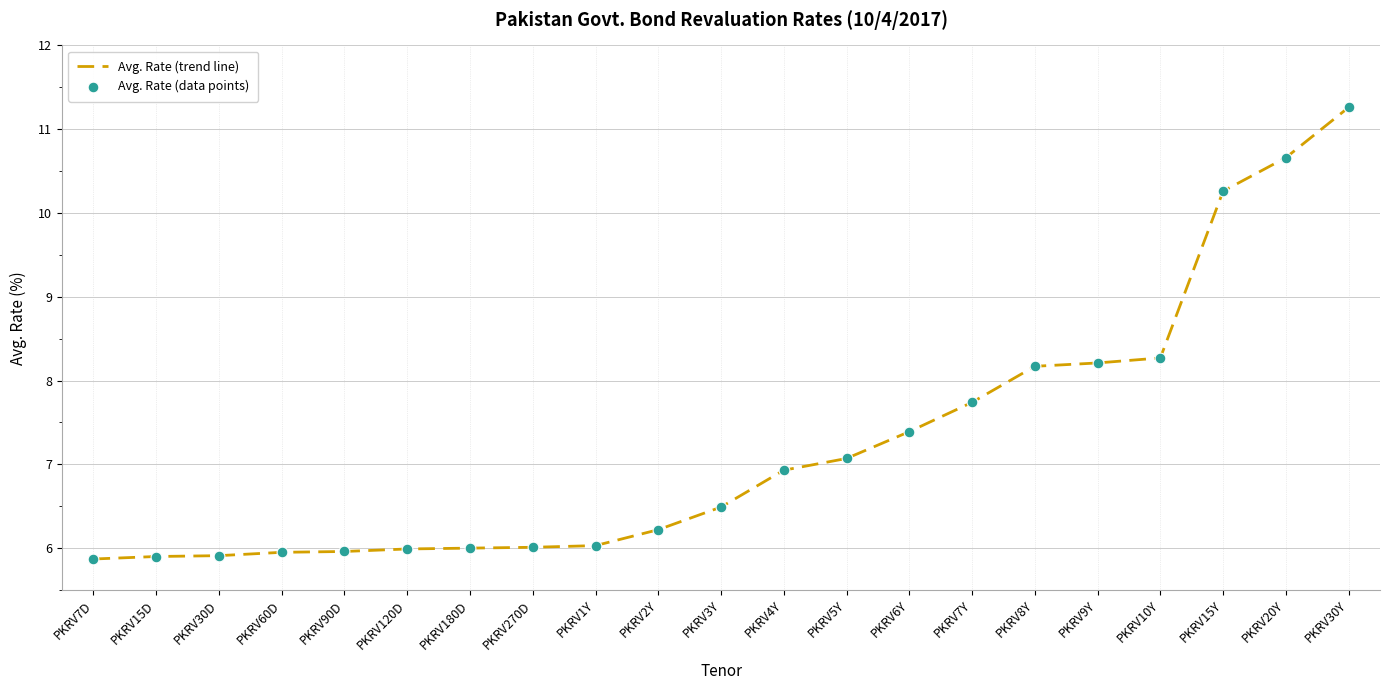

At which category does the chart reach its peak across all series?

PKRV30Y